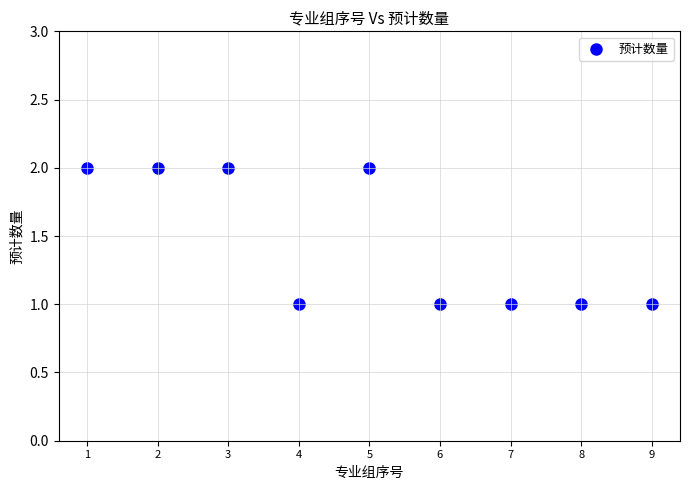

What is the average X value?

5